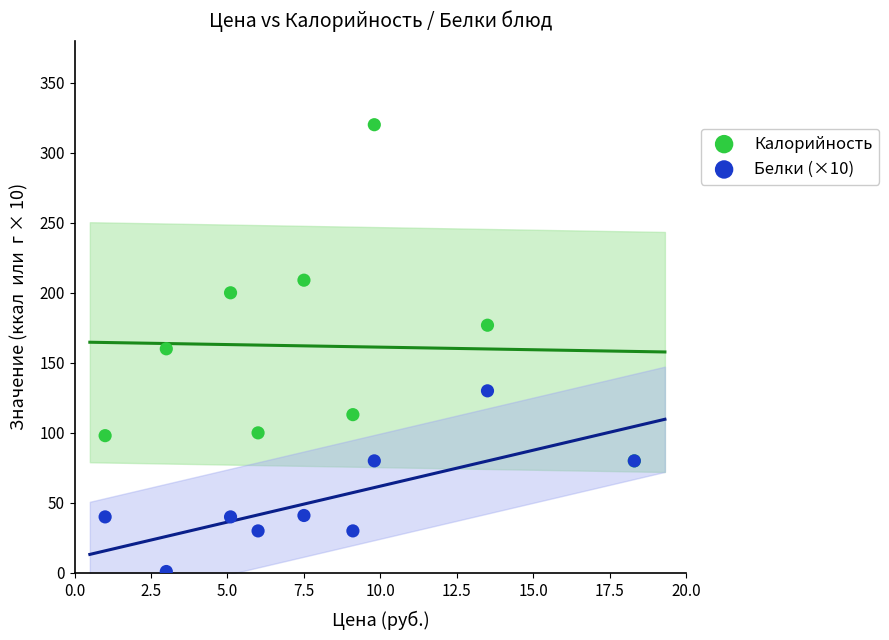

What are all the series names shown in the legend?

Калорийность, Белки (×10)